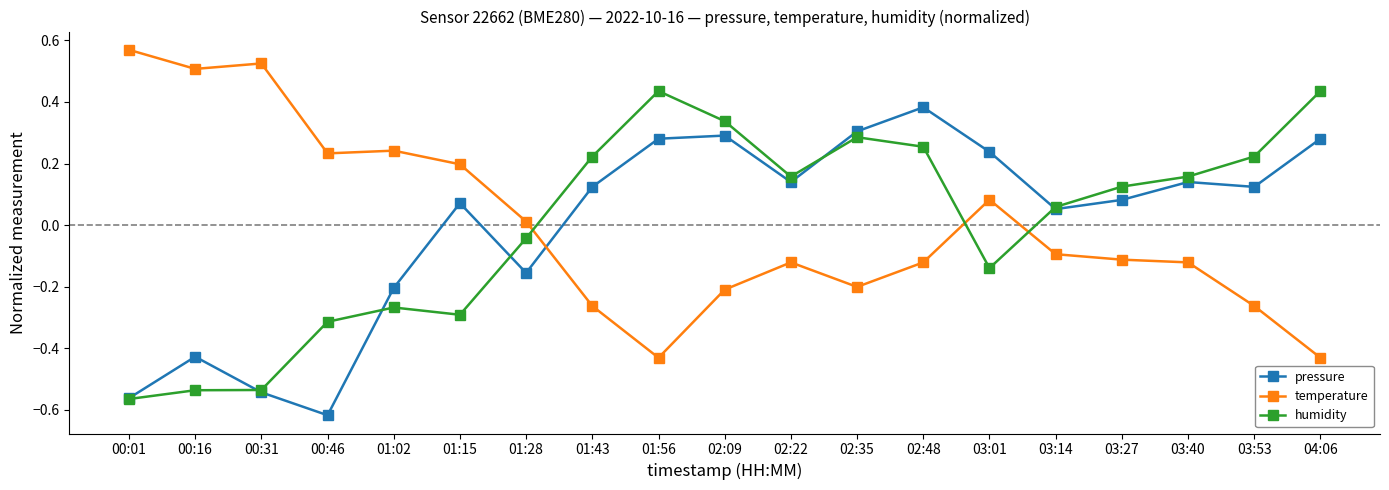

At which category does the chart reach its minimum across all series?

00:46